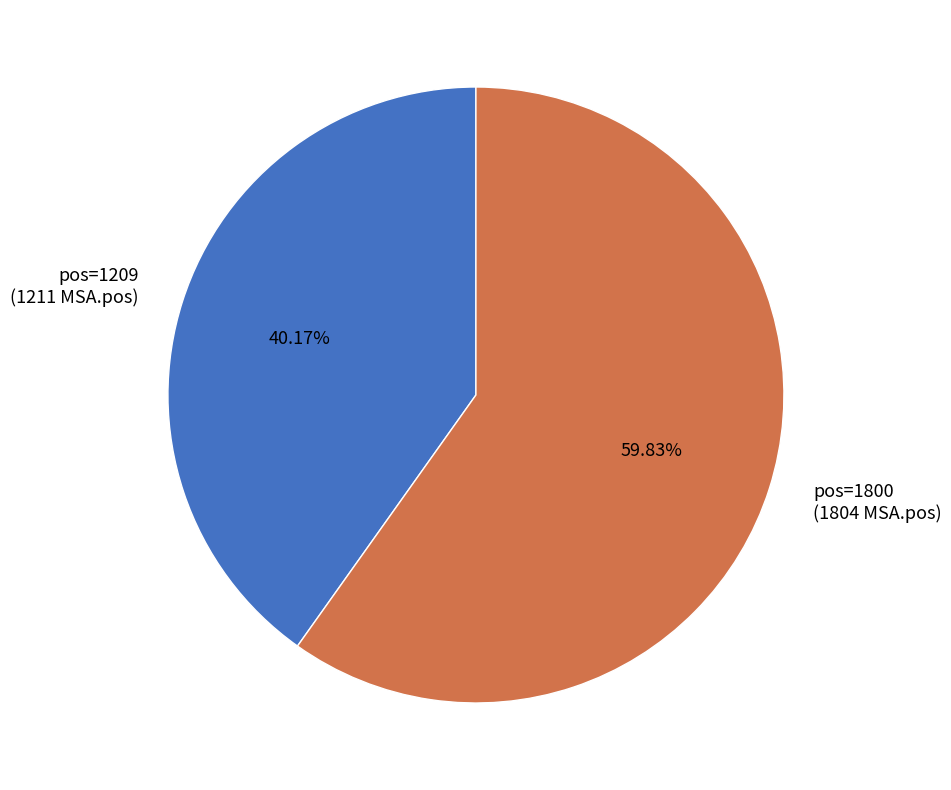

Combined, do pos=1800 (1804 MSA.pos) and pos=1209 (1211 MSA.pos) account for over 50%?

Yes